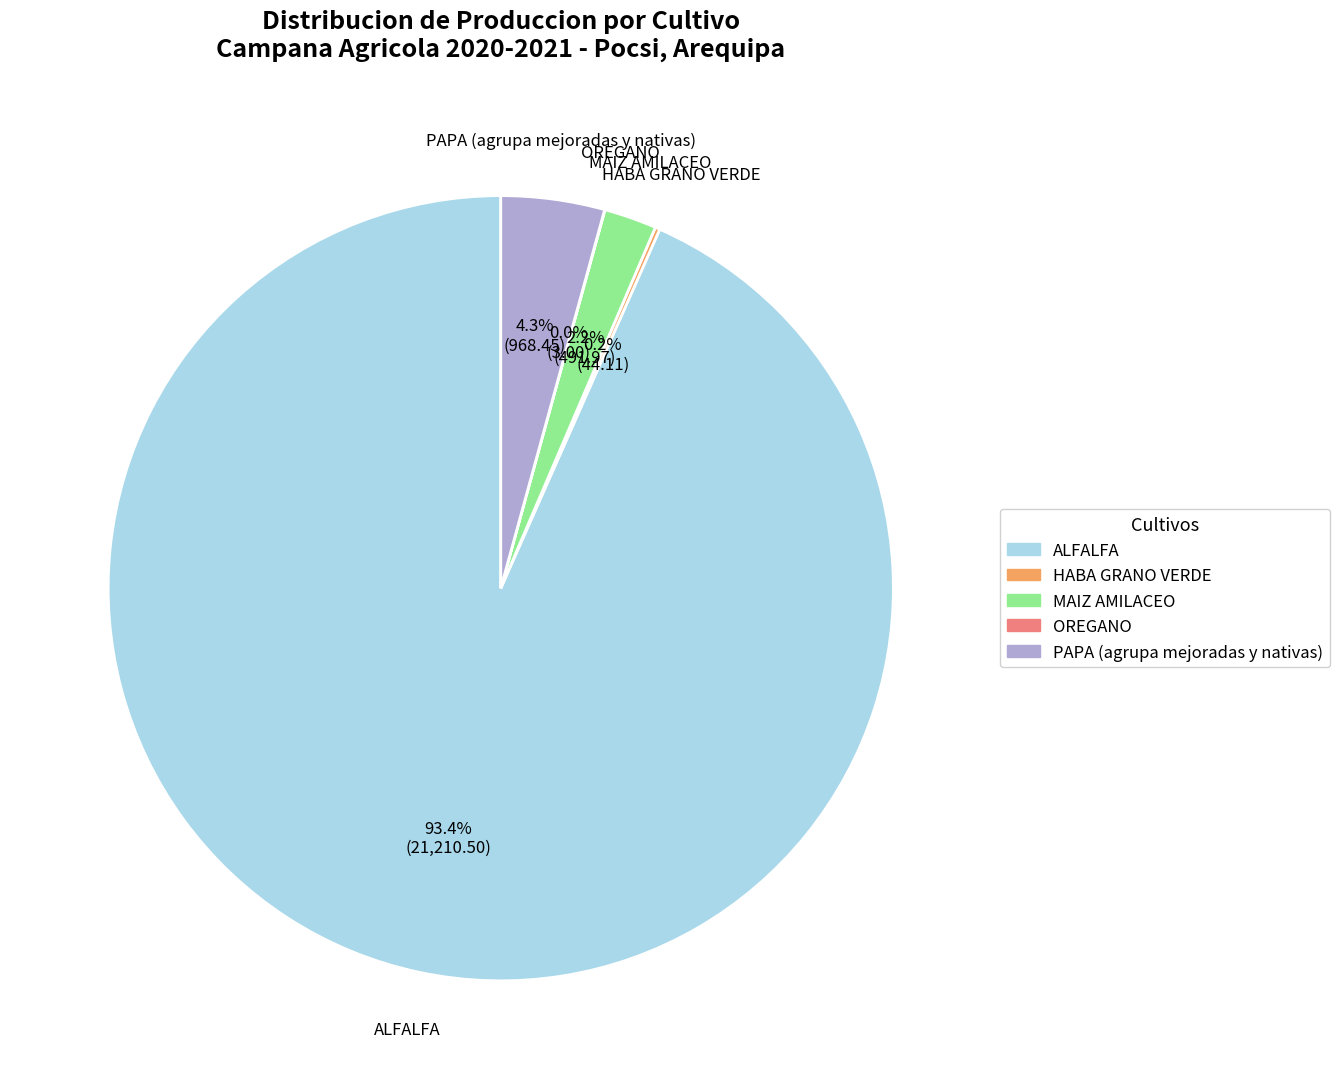

What is the largest slice in the pie chart?

ALFALFA